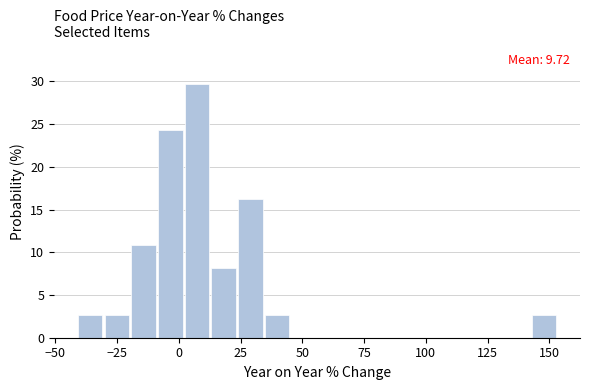

Around what value on the x-axis is the tallest bar? Give the approximate position of its centre, as read against the axis.

5